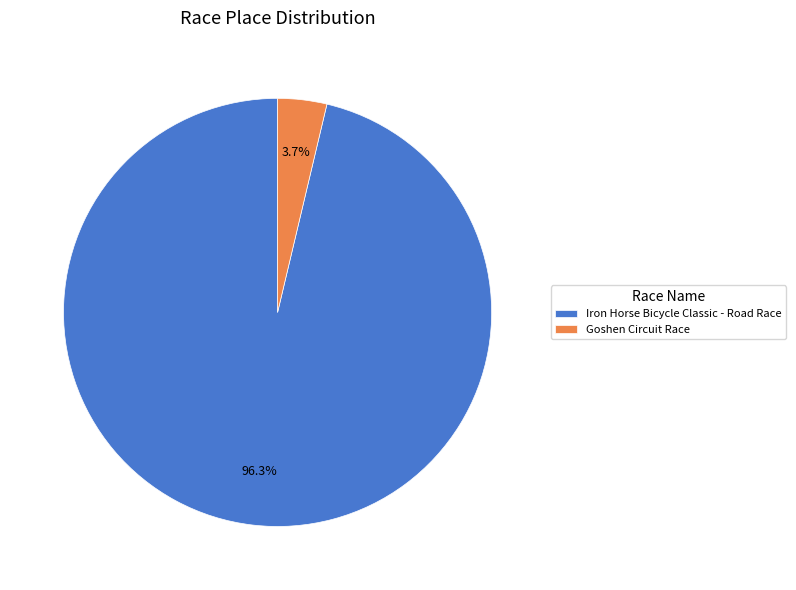

To the nearest percent, what is the combined percentage of Goshen Circuit Race and Iron Horse Bicycle Classic - Road Race?

100%